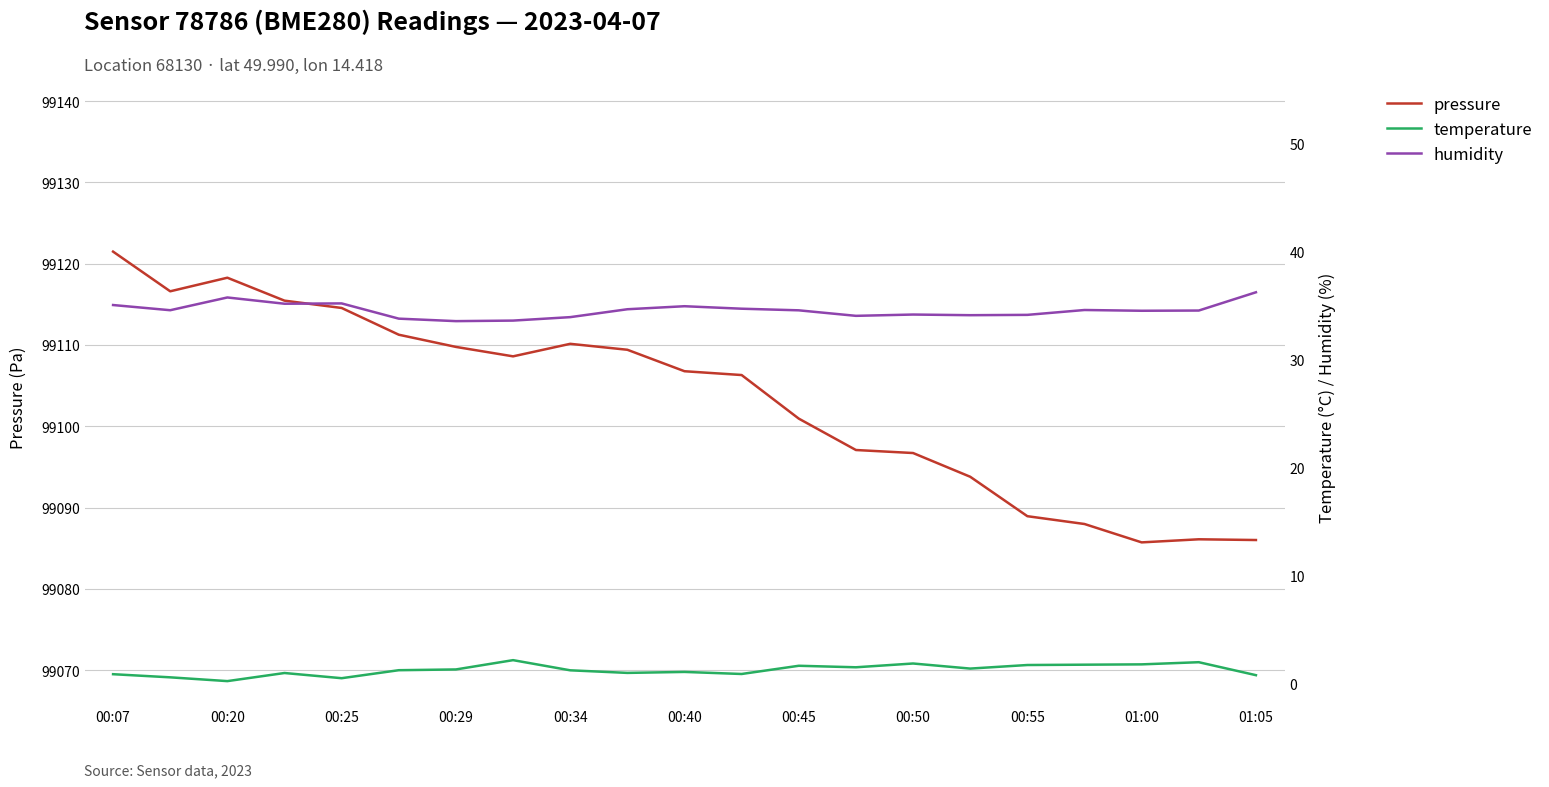

What is the minimum value for pressure?

99085.7